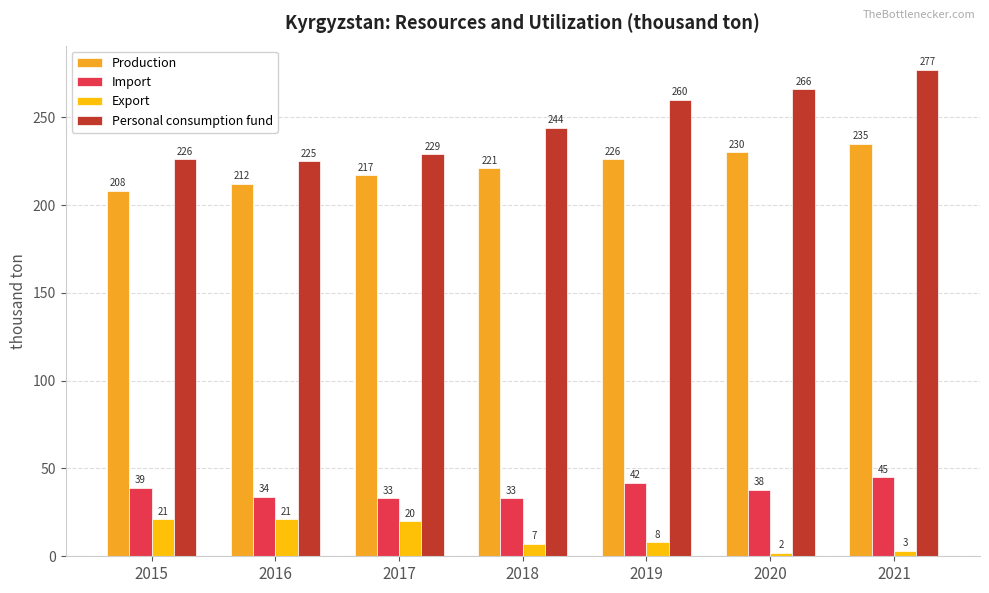

Reading left to right, what are all the values shown in this chart?

Production: 208	212	217	221	226	230	235
Import: 39	34	33	33	42	38	45
Export: 21	21	20	7	8	2	3
Personal consumption fund: 226	225	229	244	260	266	277